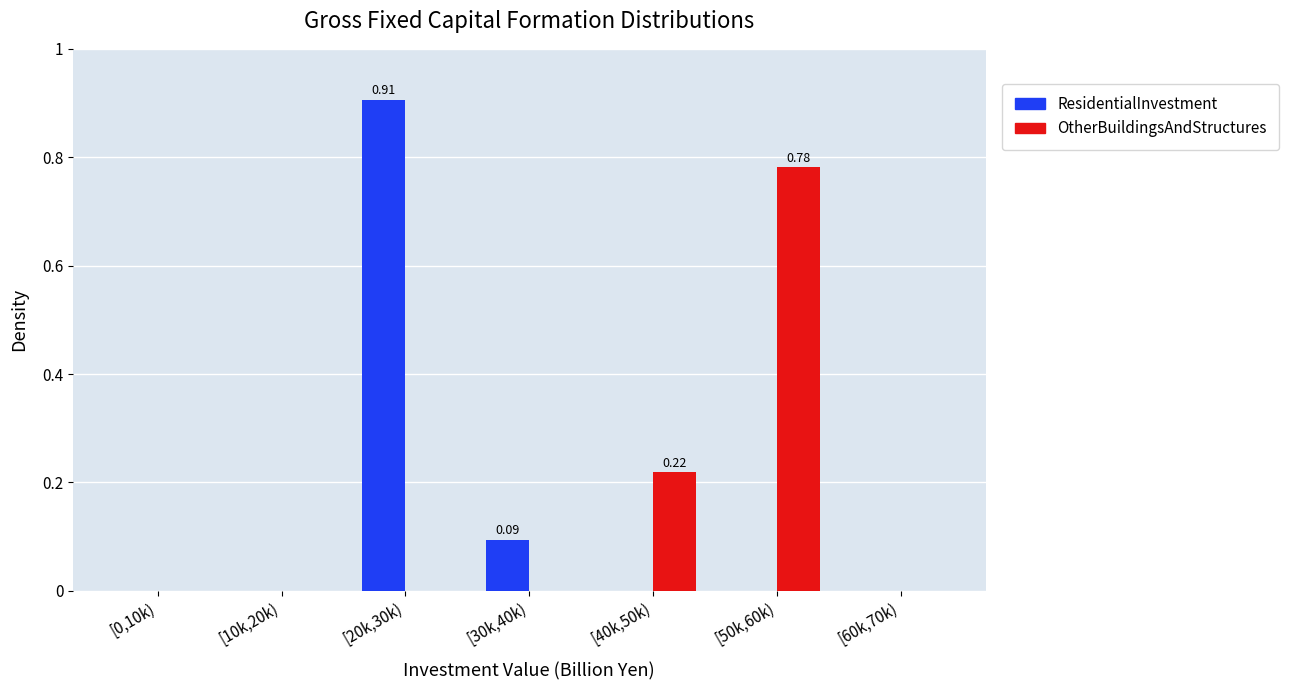

What is the sum of all OtherBuildingsAndStructures values?

1.0